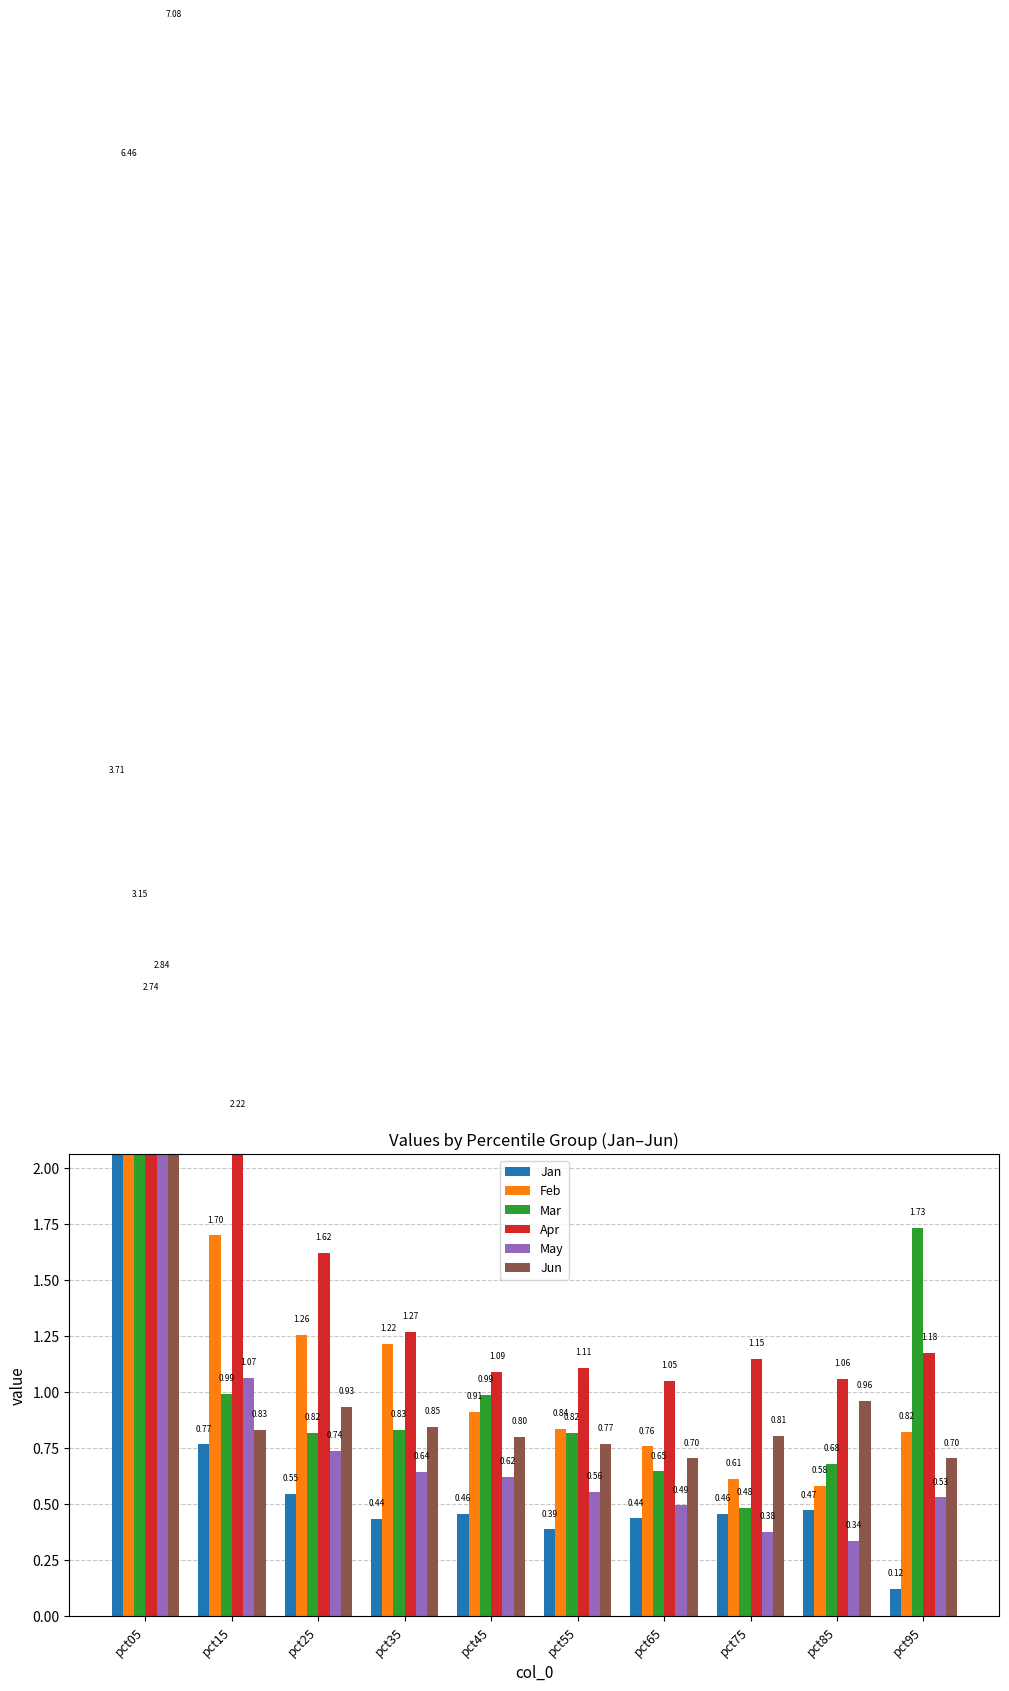

Does the chart contain stacked bars?

No